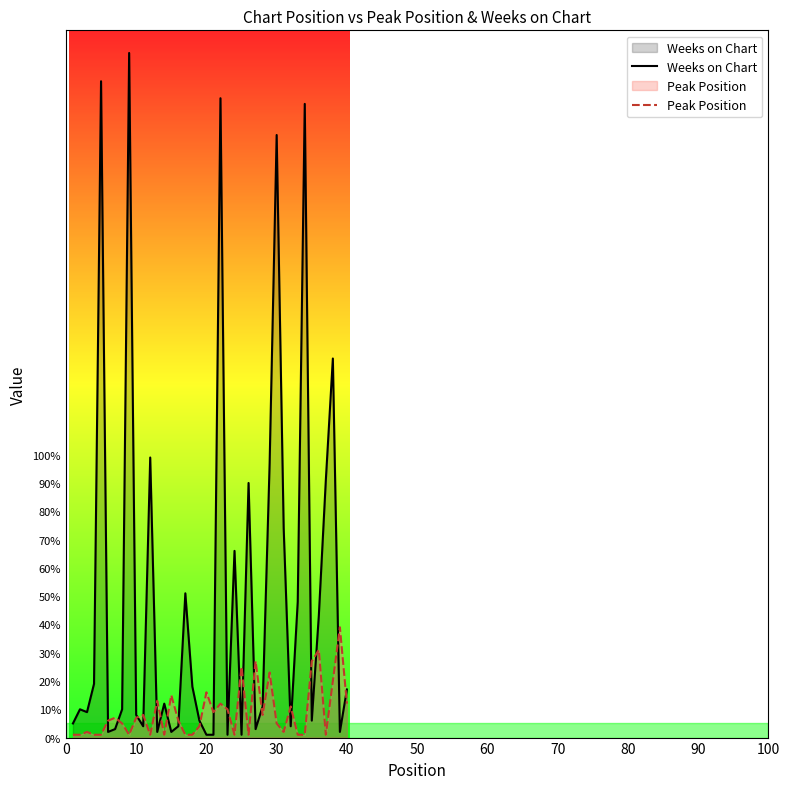

Which series has the largest total across all categories?

Weeks on Chart